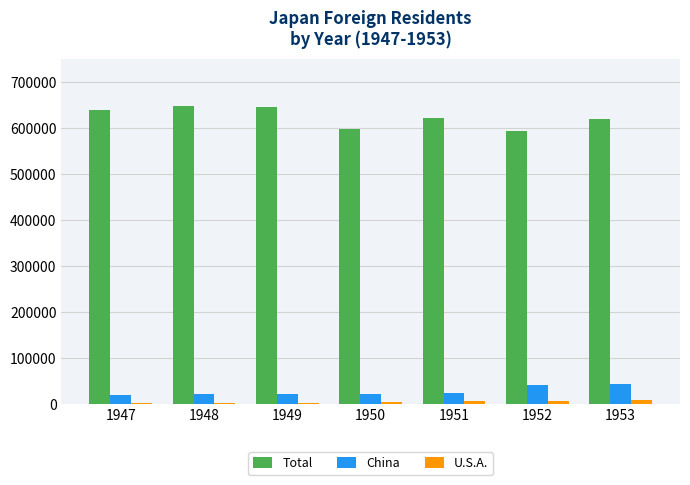

At which label is Total closest to 621000?

1951